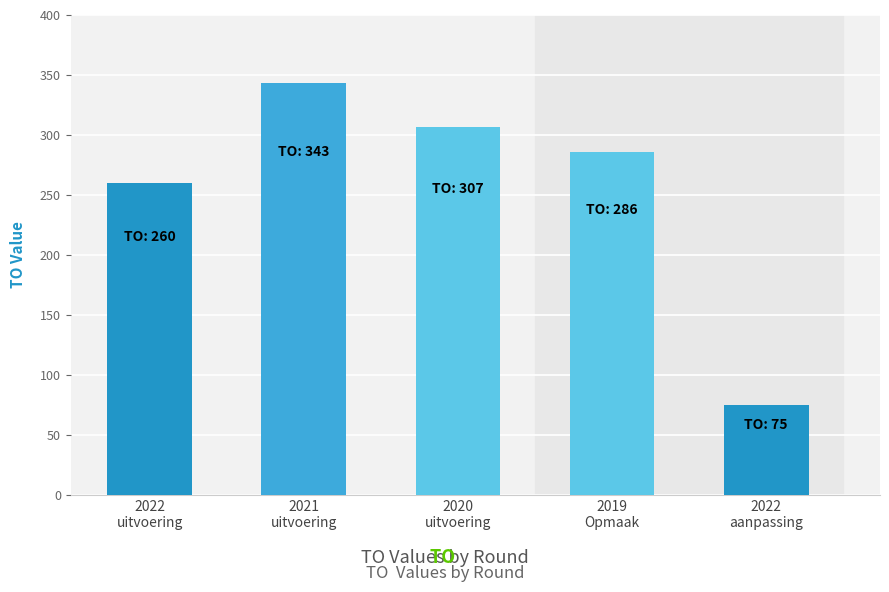

Does the chart contain any negative values?

No